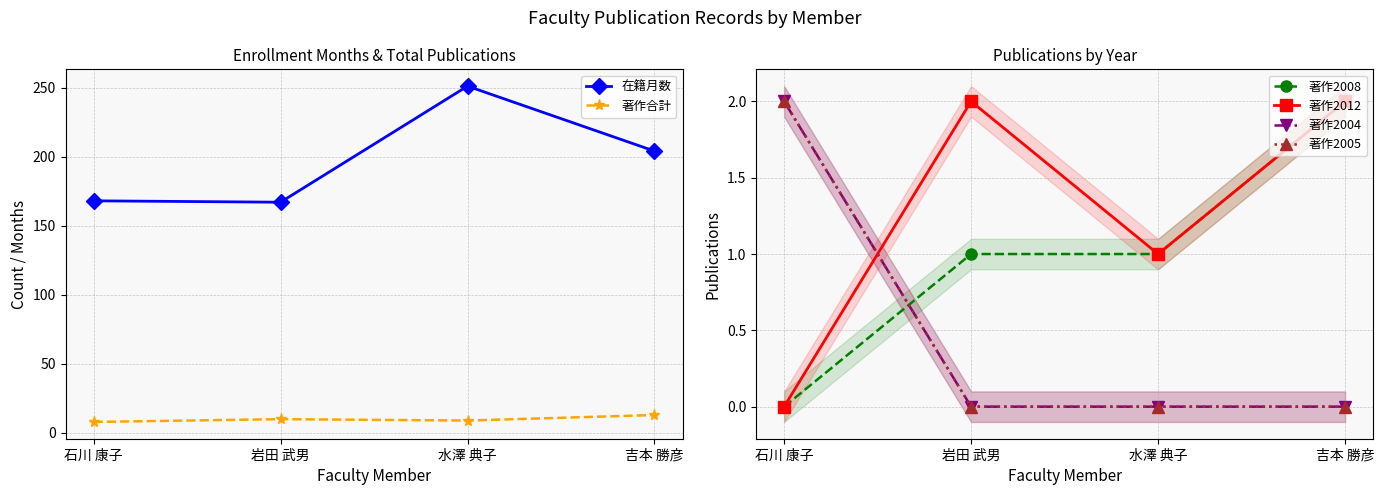

True or false: 著作合計 has more than 0 points higher than both neighbors.

True